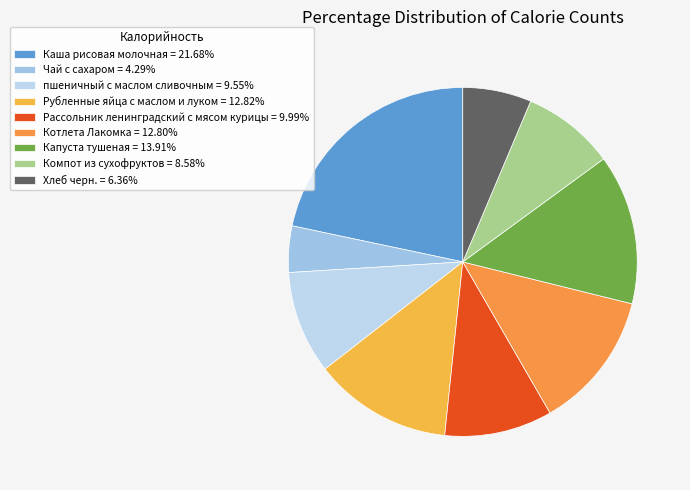

How many segments does this pie chart have?

9